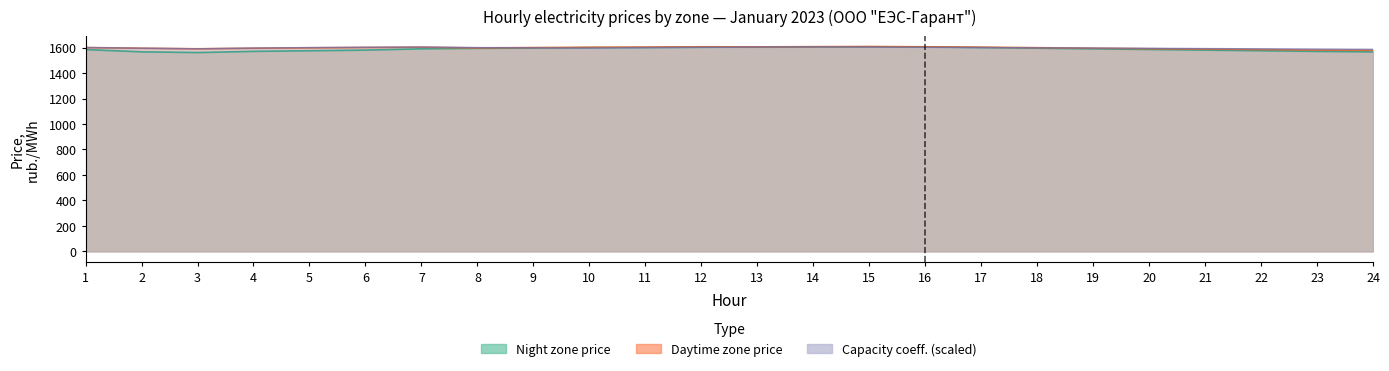

What is the total value across all series at 7?

4797.0